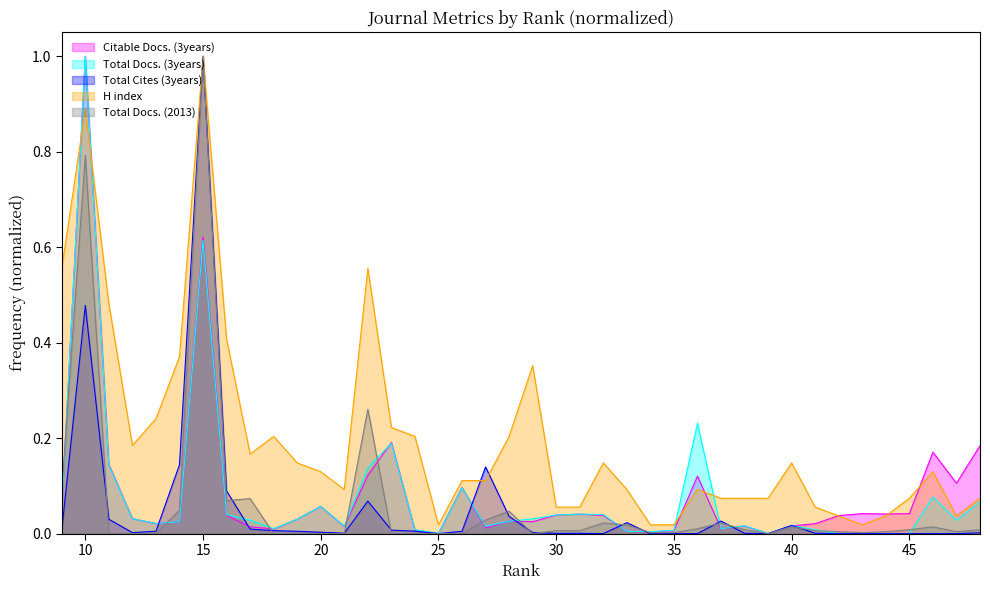

Is it true that Total Docs. (3years) equals 0.3 at 44?

False